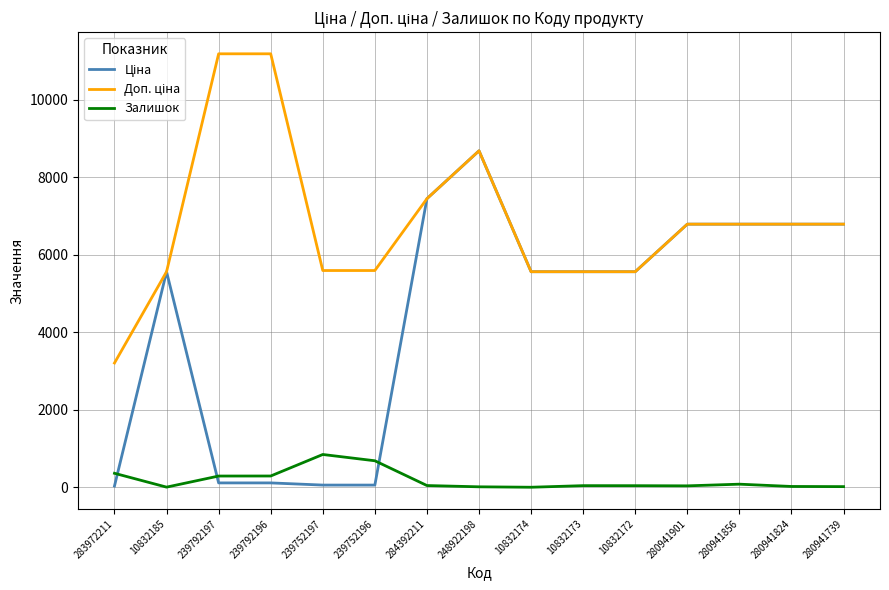

At which category is the sum across all series the highest?

248922198